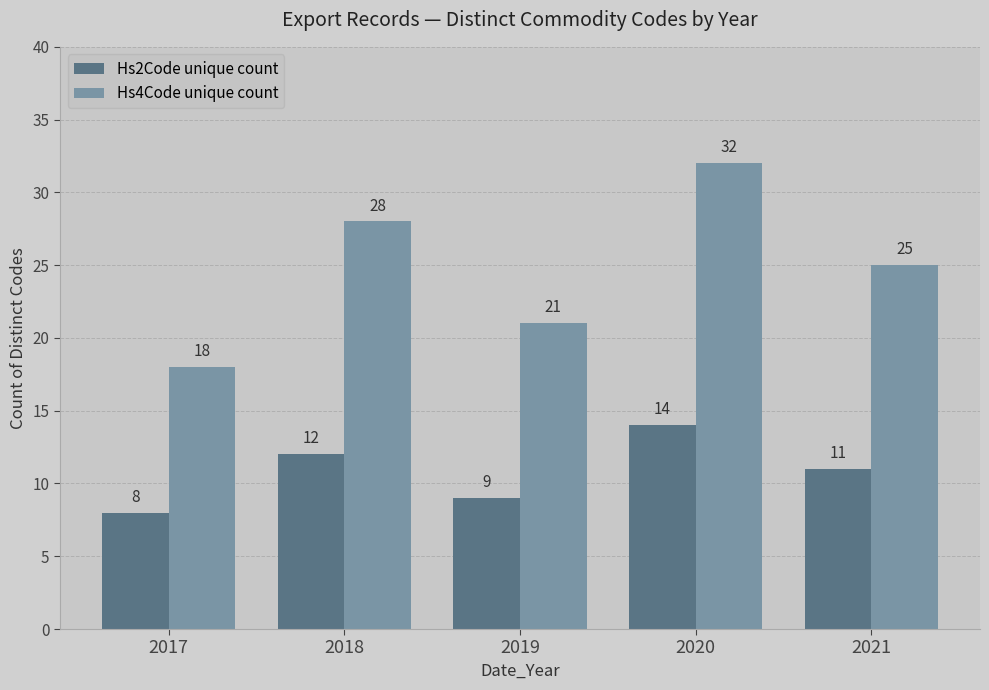

Does the chart contain stacked bars?

No